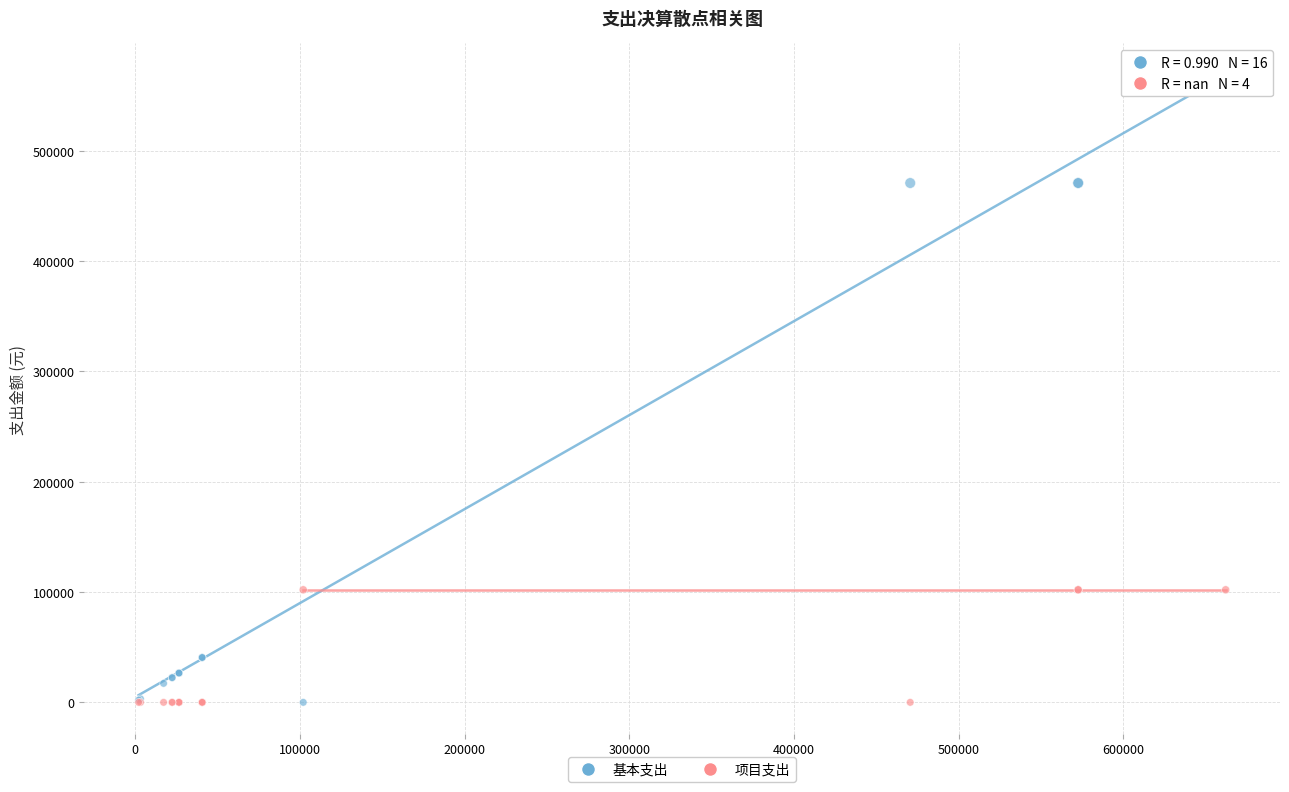

Which series reaches the maximum Y coordinate?

基本支出